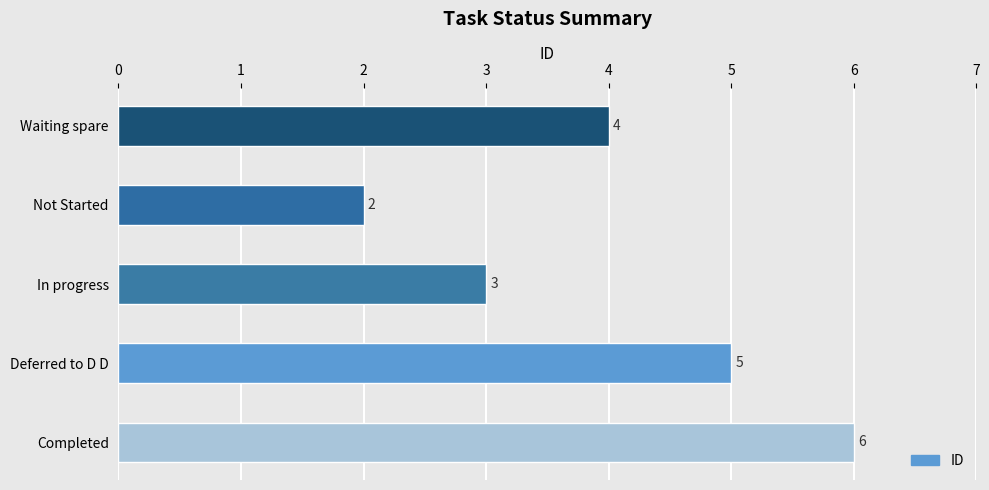

What is the difference between the second highest and minimum values?

3